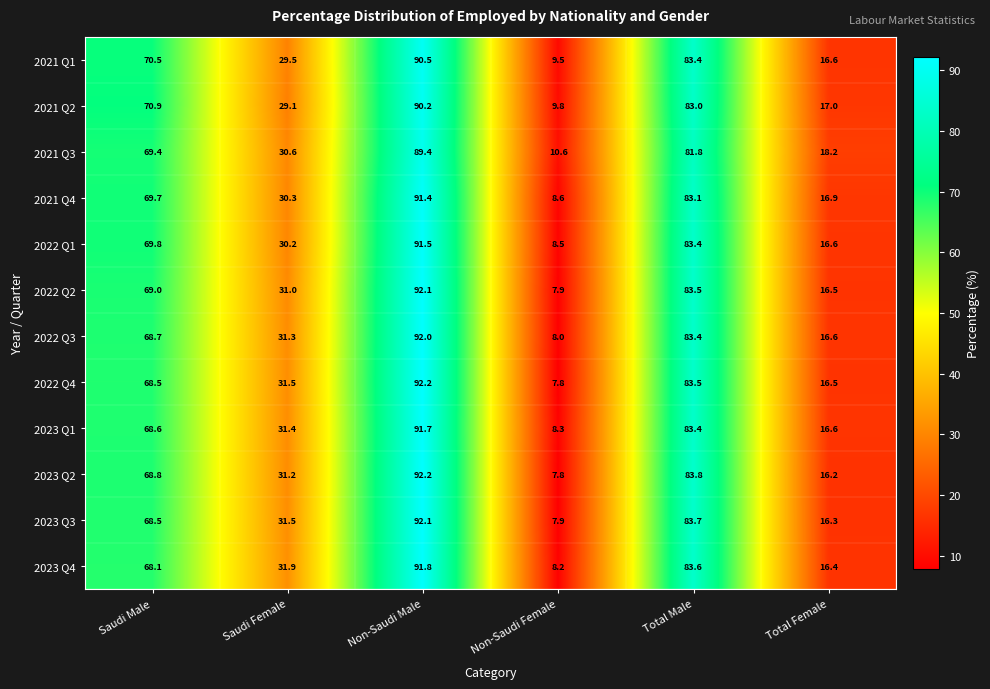

What value does the 2023 Q4 series have at Non-Saudi Male?

91.8